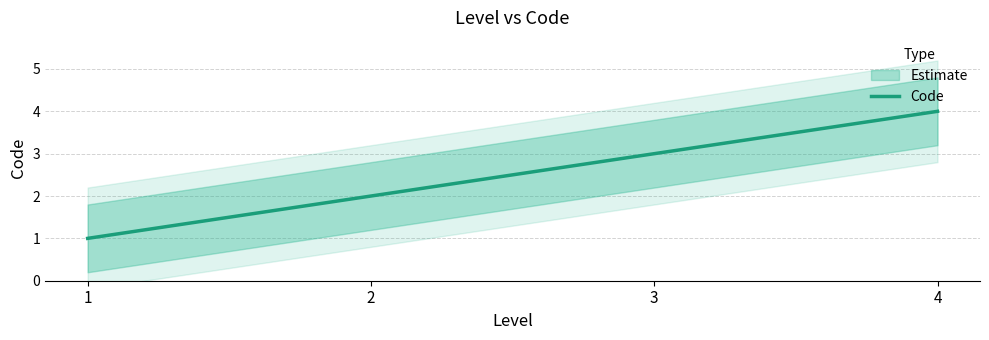

True or false: the data shows 4 at 4.

True